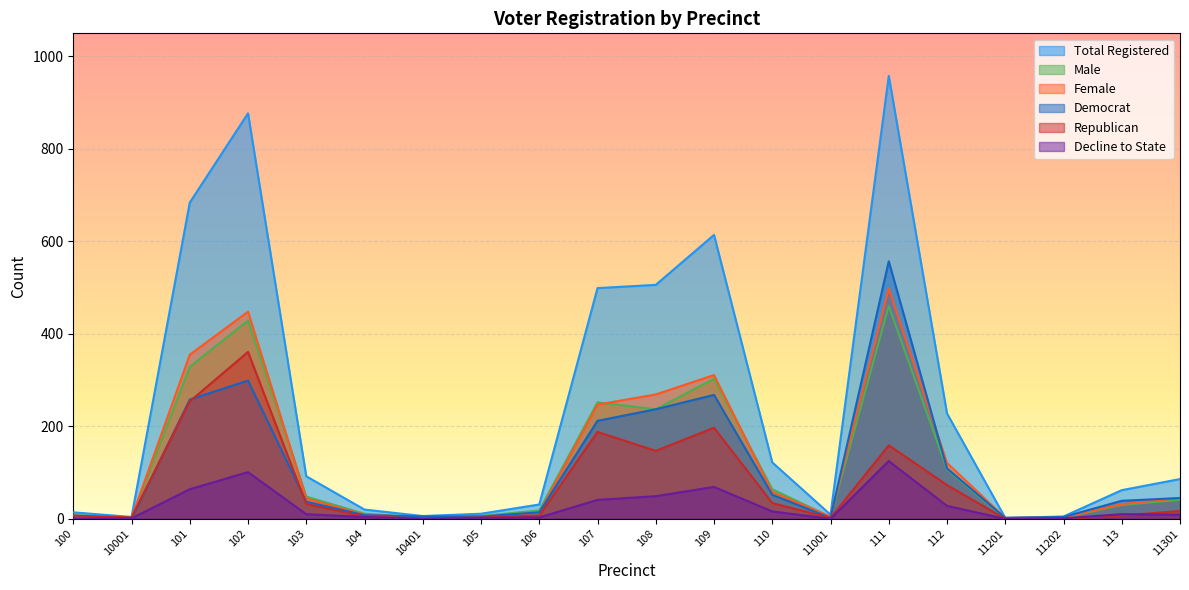

Reading left to right, extract all data points from this chart.

totreg_r: 14	4	684	877	92	20	6	11	31	499	506	614	122	9	958	228	2	5	62	86
male: 8	2	329	429	48	11	3	6	18	252	237	303	64	4	460	107	0	2	30	41
female: 6	2	355	448	44	9	3	5	13	247	269	311	58	5	498	121	2	3	32	45
dem: 6	0	258	299	37	8	5	5	14	212	237	268	52	2	557	109	2	4	39	45
rep: 7	3	254	361	32	5	1	3	7	188	147	197	34	2	159	73	0	0	7	17
dcl: 0	1	64	101	10	4	0	2	3	41	49	69	16	0	125	28	0	1	10	9